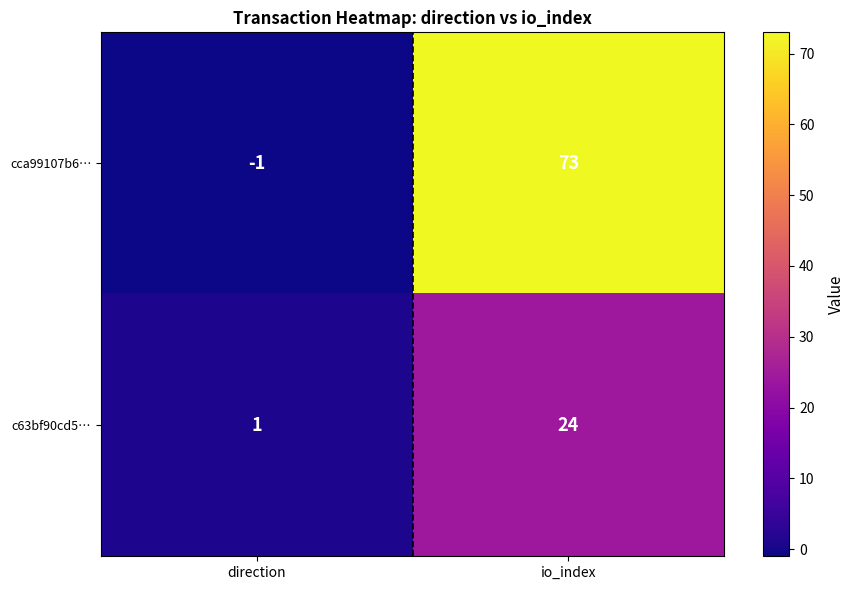

Is it true that cca99107b6… equals -1 at direction?

True